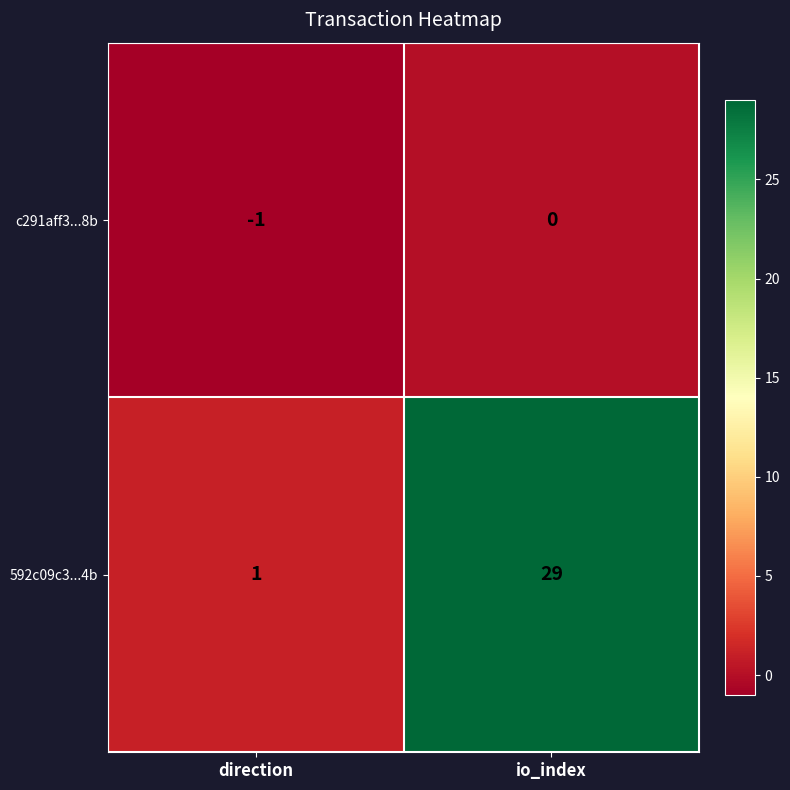

What is the difference between the 592c09c3...4b values at io_index and direction?

28